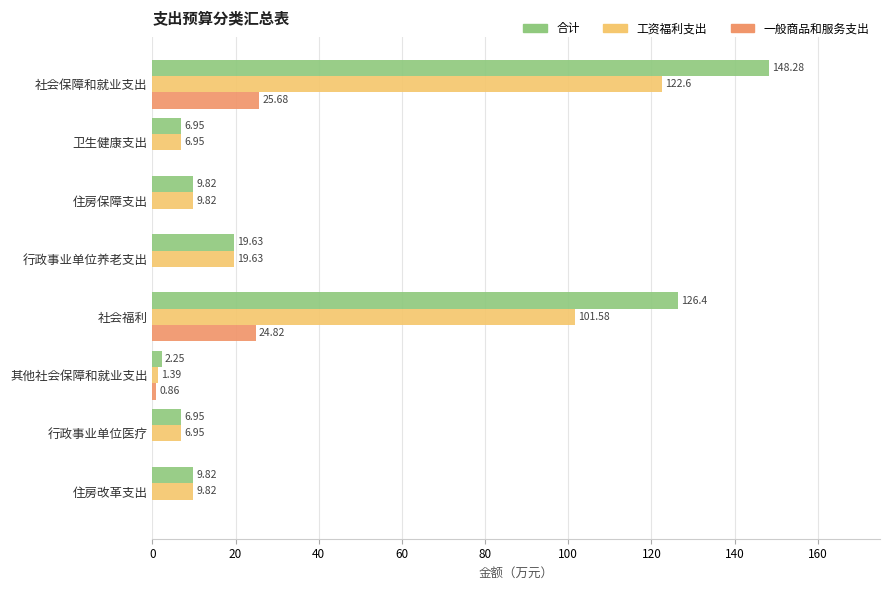

Is the value of 工资福利支出 at 社会福利 greater than the value of 合计 at 行政事业单位养老支出?

Yes